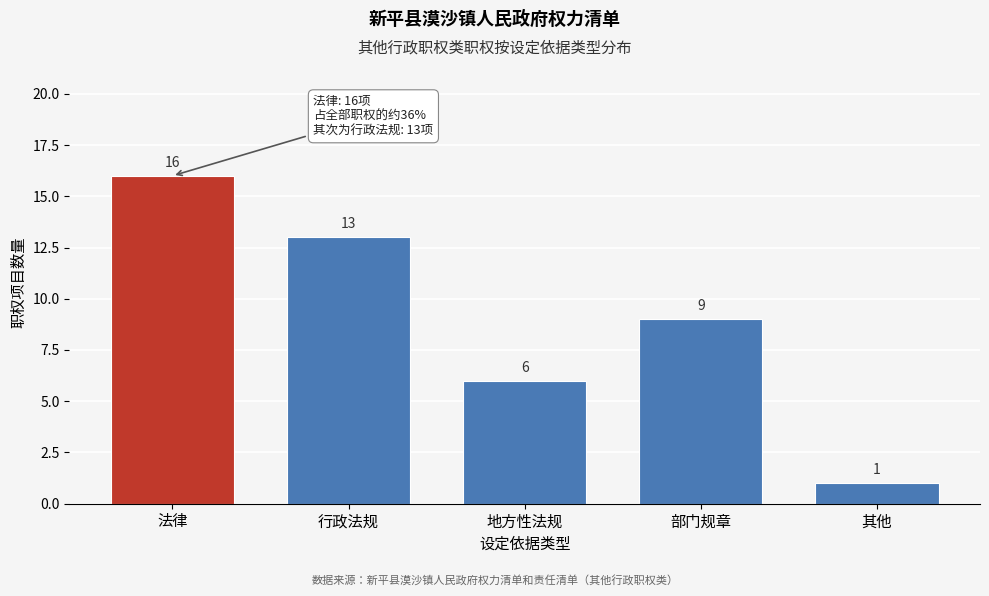

Reading left to right, transcribe all the data shown in this chart.

16	13	6	9	1